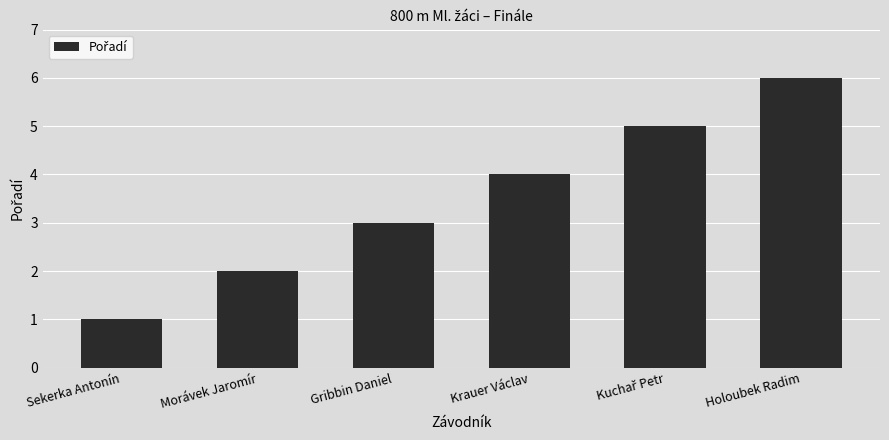

What is the label of the 3rd bar from the right?

Krauer Václav